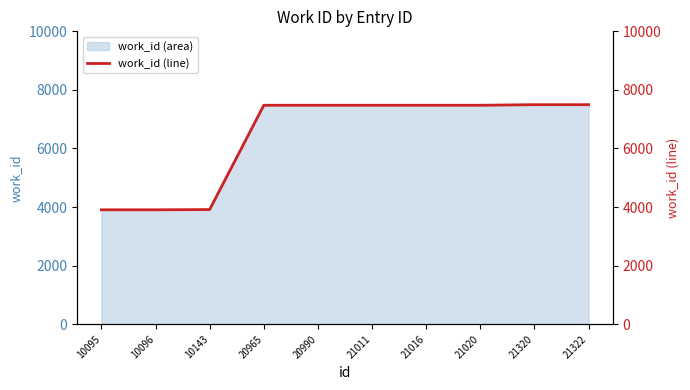

The value of work_id (area) at 10095 is 3906. True or false?

True